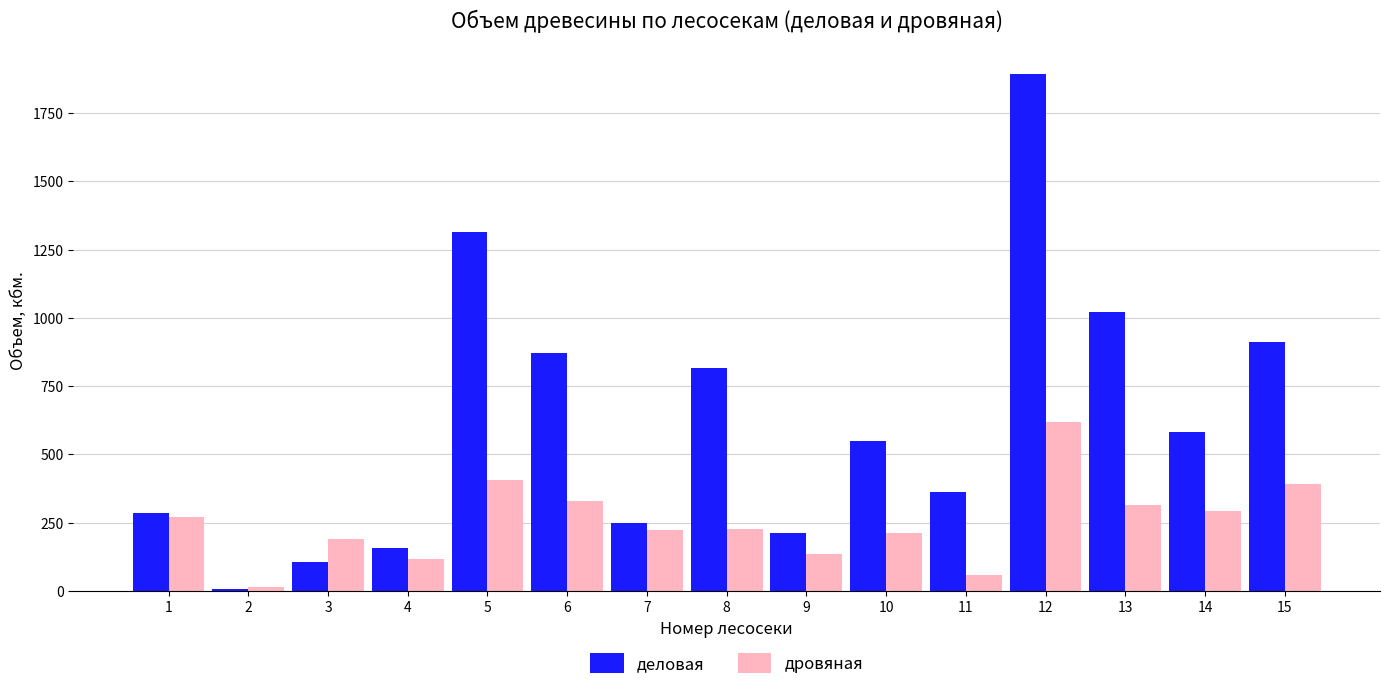

What is the sum of all дровяная values?

3787